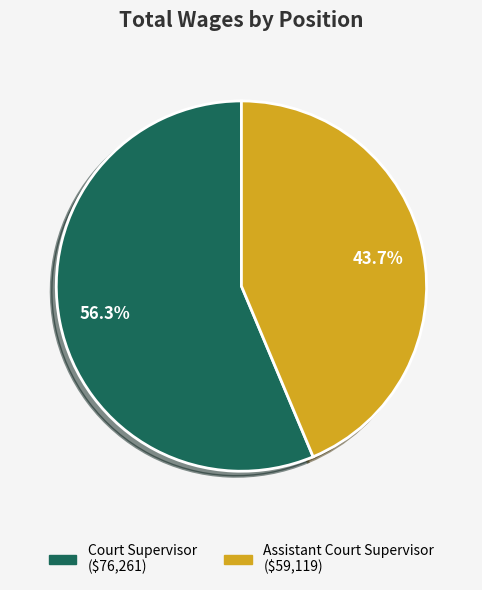

Which category has the smallest portion of the pie?

Assistant Court Supervisor